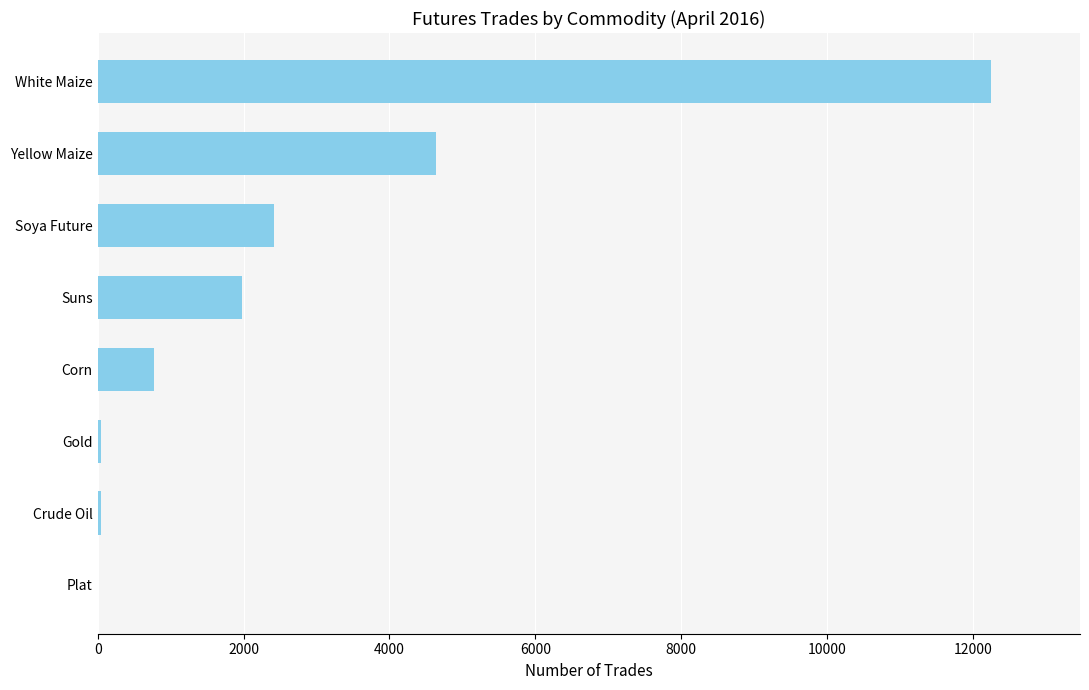

Is it true that the value at Soya Future is 2424?

True